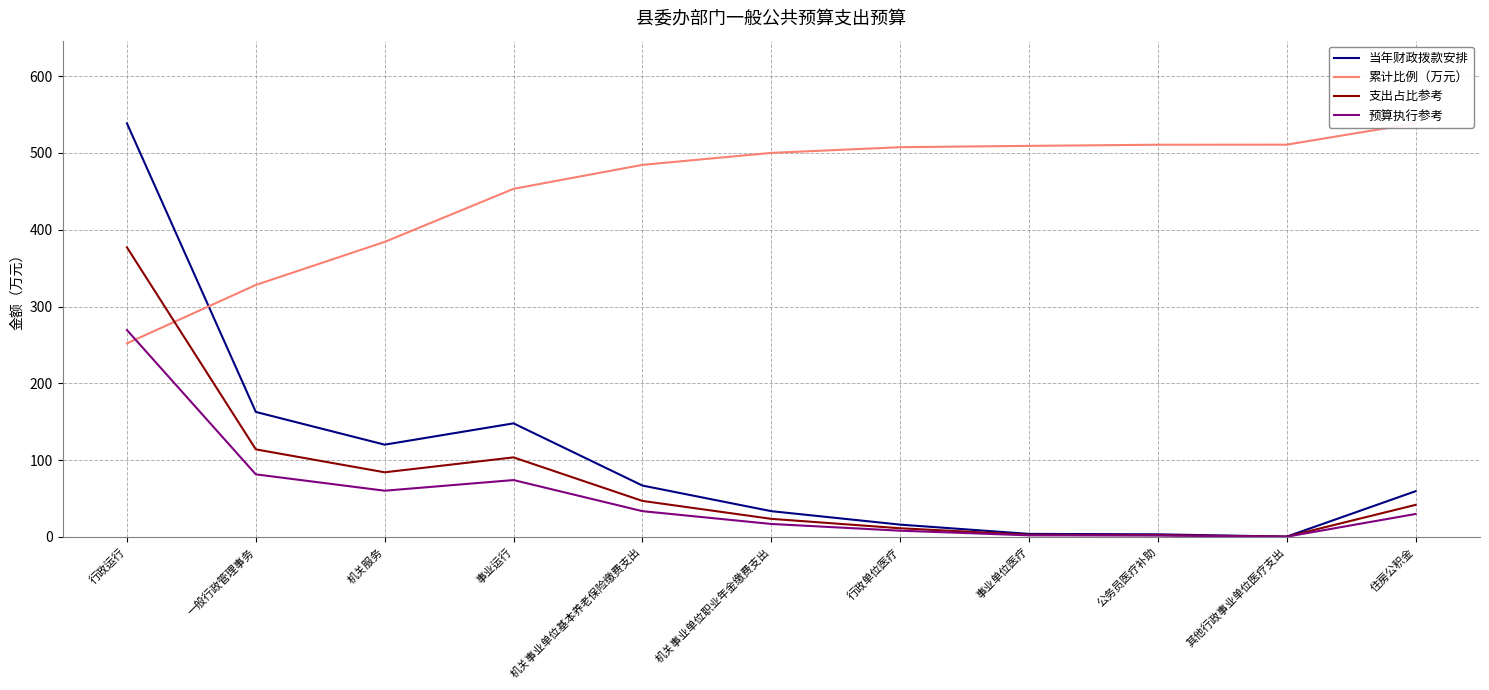

True or false: 当年财政拨款安排 has more than 1 points higher than both neighbors.

False